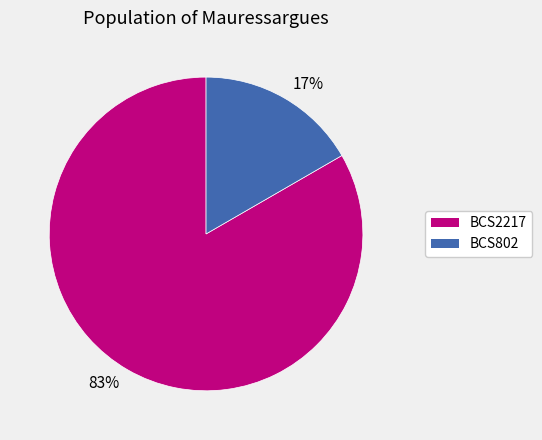

Is there any slice that represents more than half of the pie?

Yes